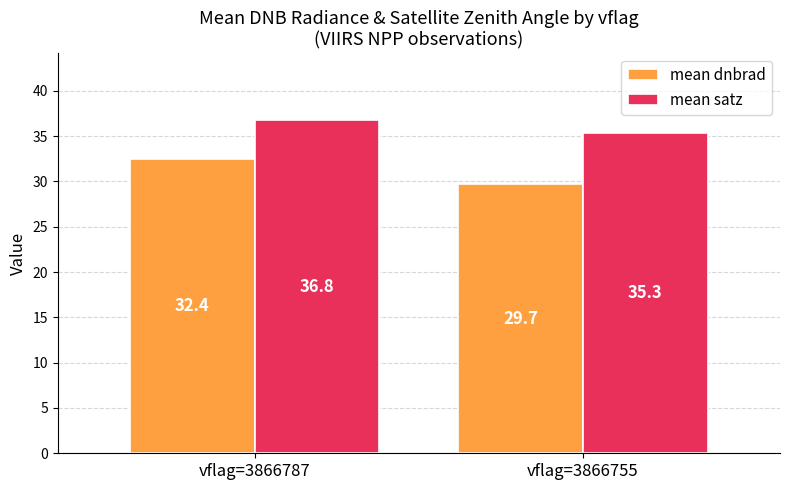

Which category has the highest value in the mean dnbrad series?

vflag=3866787